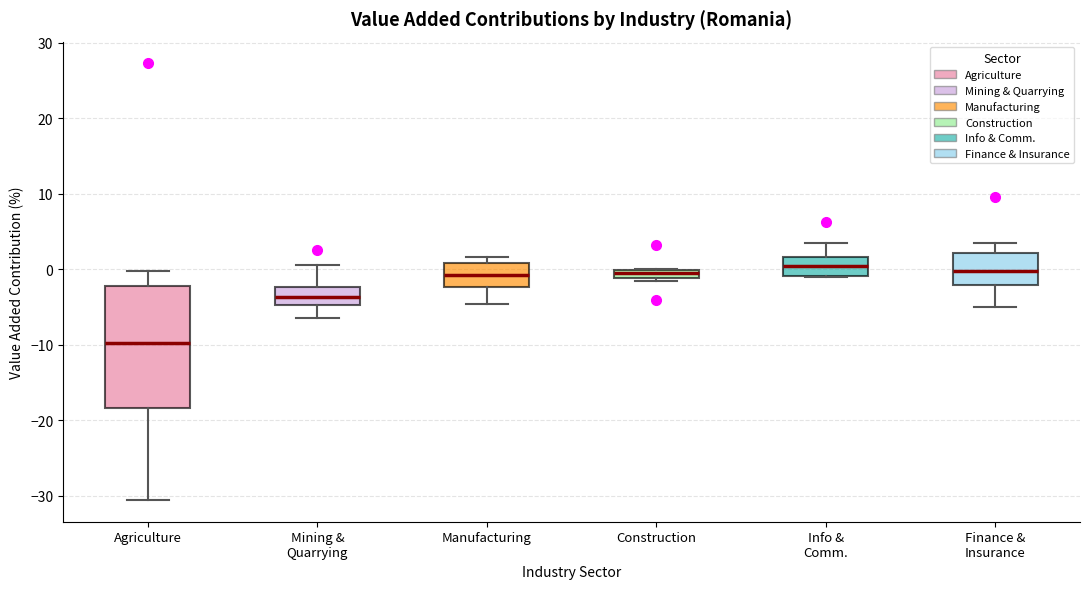

Where does the upper whisker of the box for Info & Comm. end on the y-axis? The values are not printed on the chart, so give them approximately, as read against the axis.

4